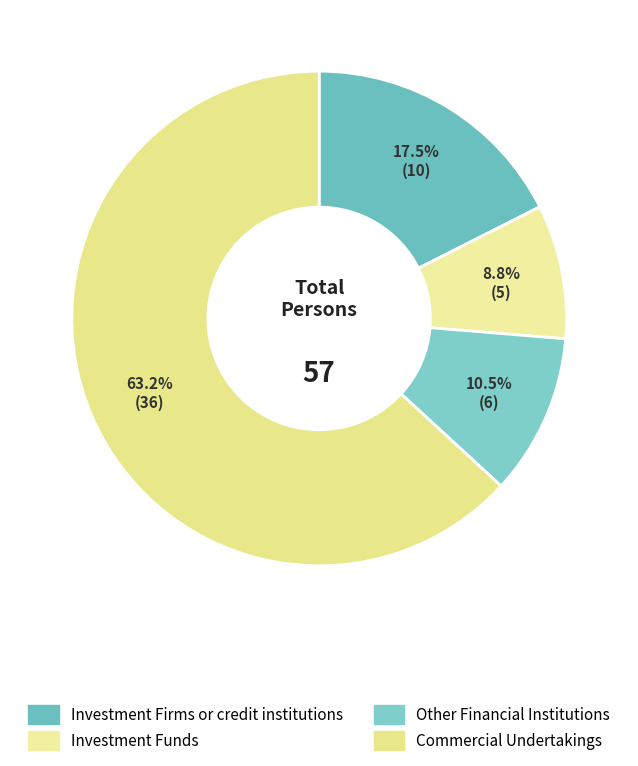

The Commercial Undertakings slice represents 73% of the pie. True or false?

False